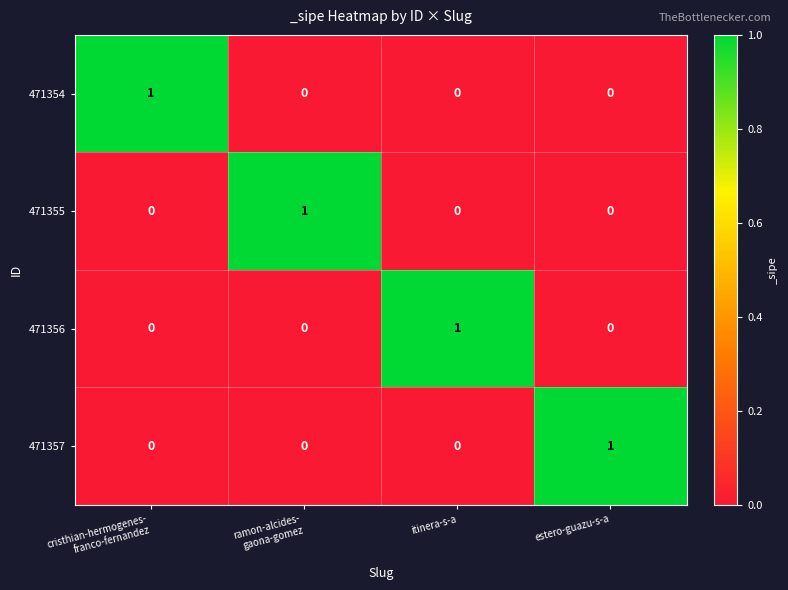

Count the 471354 values in the range 0 to 1.

4